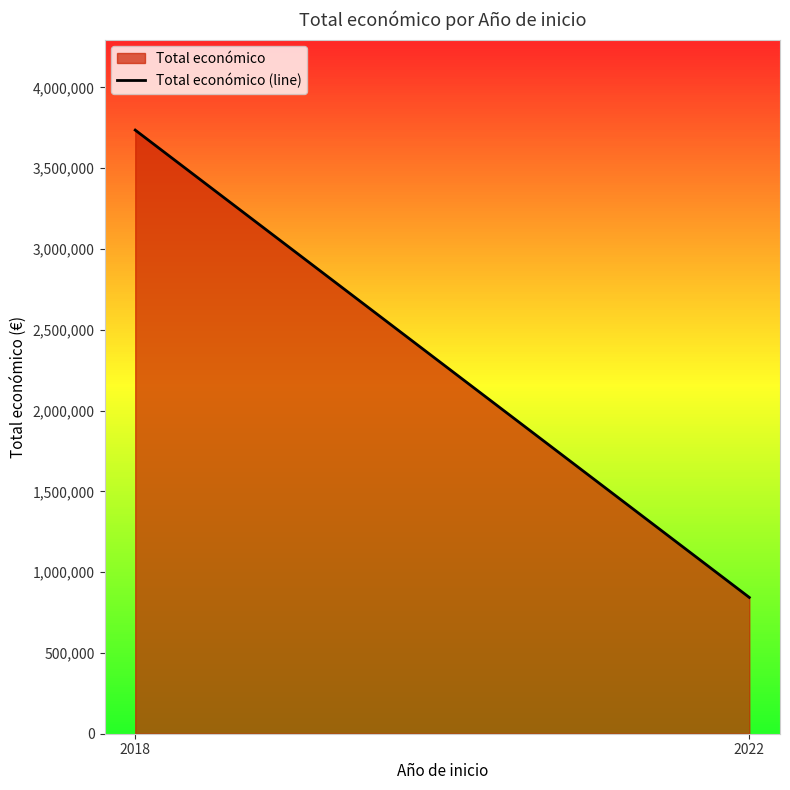

How many values exceed 3736278?

1